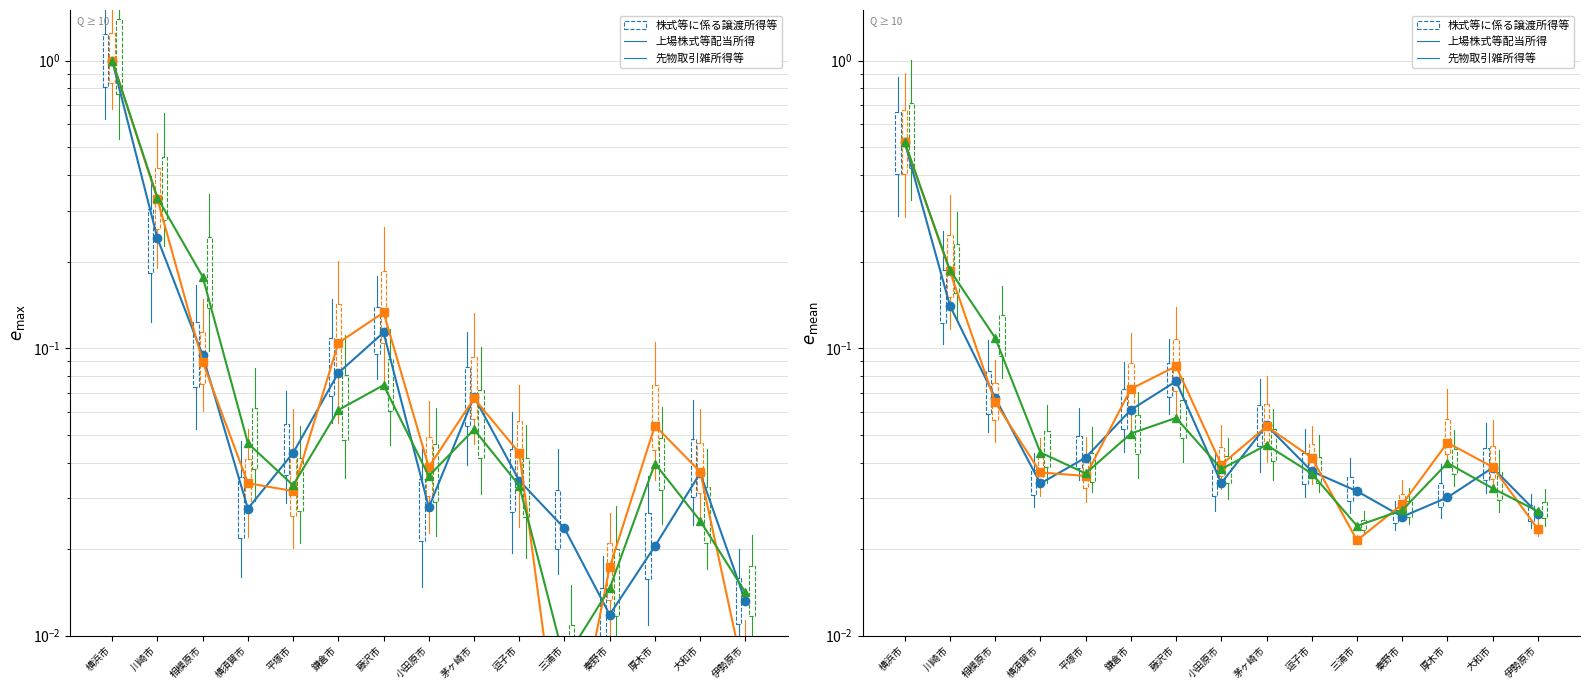

Is the value of 株式等に係る譲渡所得等 at 鎌倉市 greater than the value of 先物取引雑所得等 at 伊勢原市?

Yes